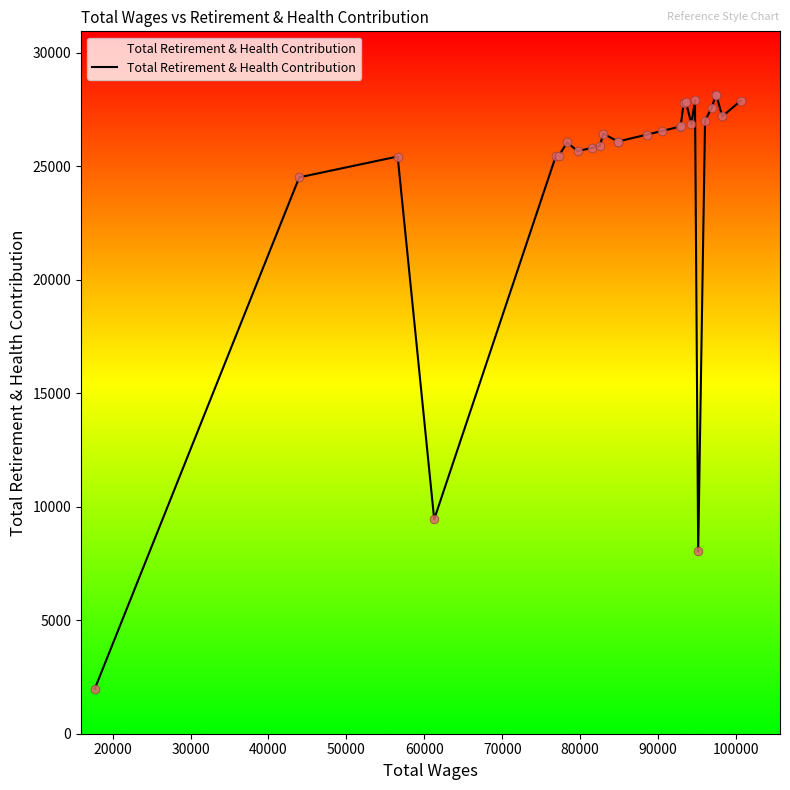

What is the maximum value shown in the chart?

28130